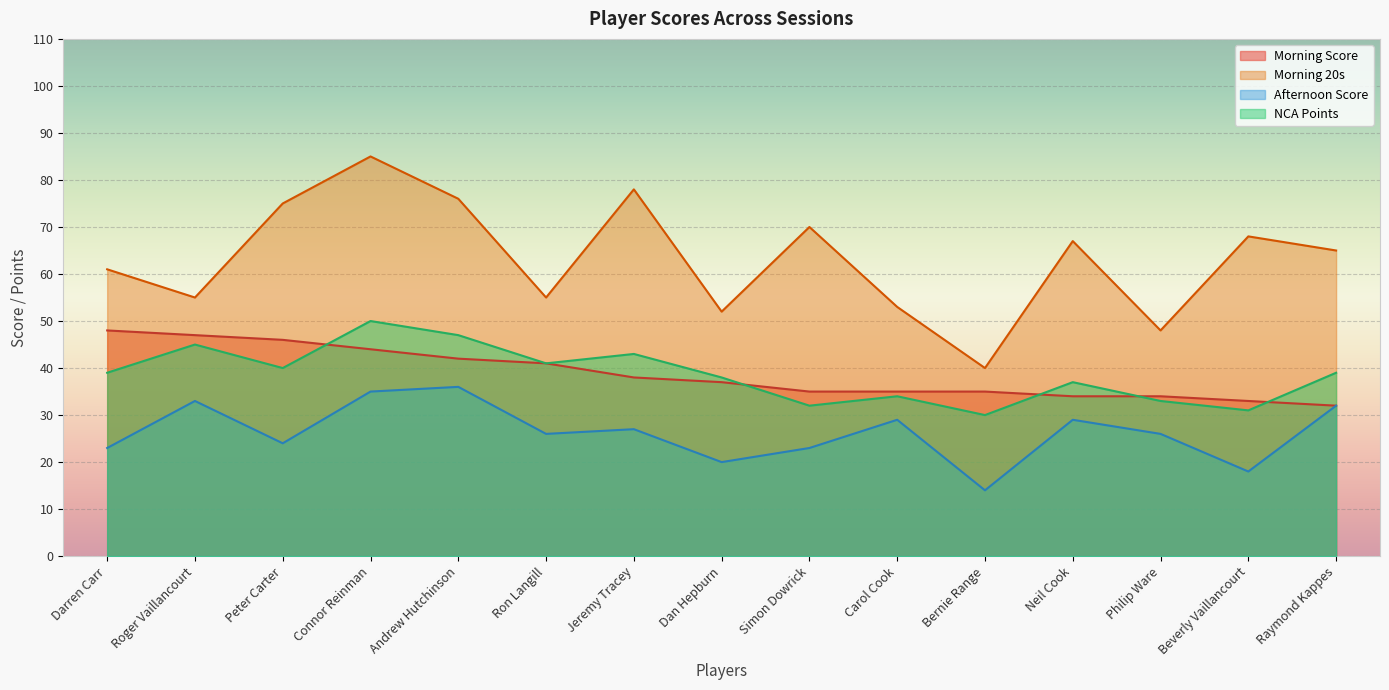

Which series changed the most between Dan Hepburn and Carol Cook?

Afternoon Score